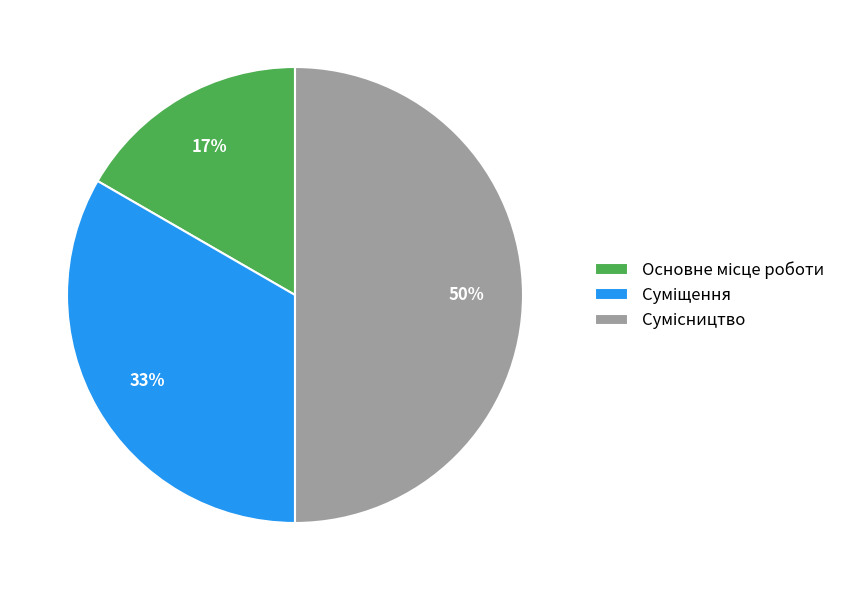

How many slices are in this pie chart?

3